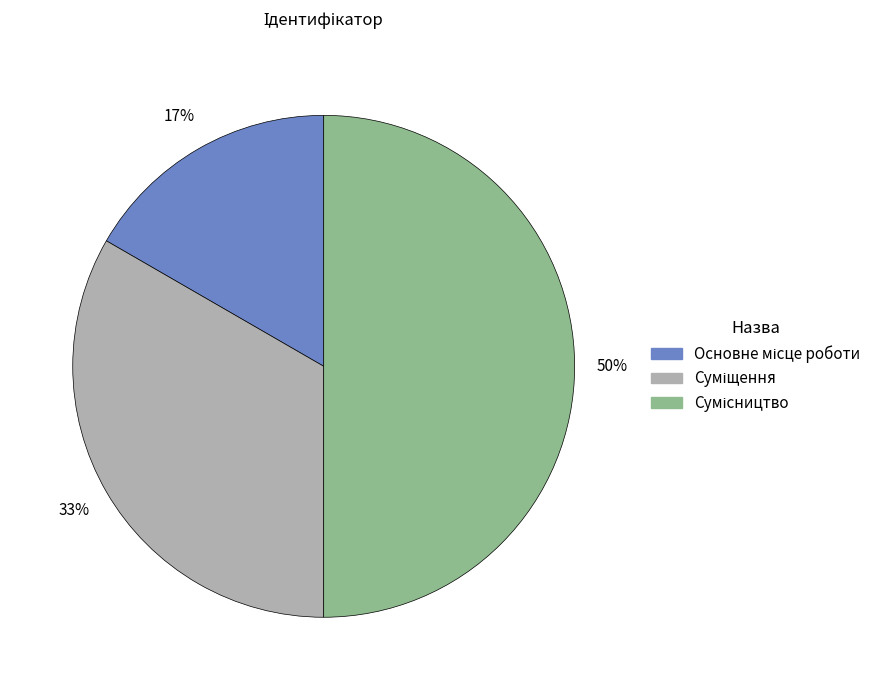

To the nearest percent, what is the average slice percentage?

33%